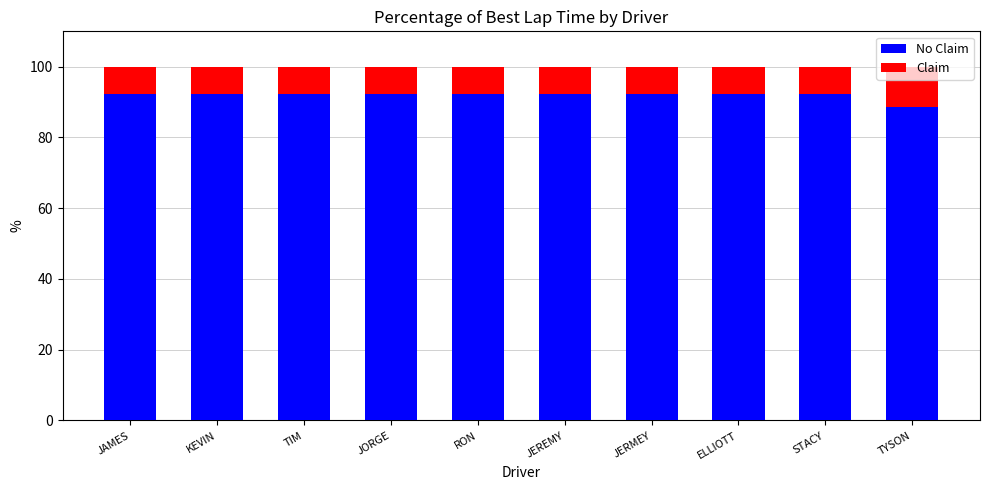

What is the total value across all series at STACY?

100.0